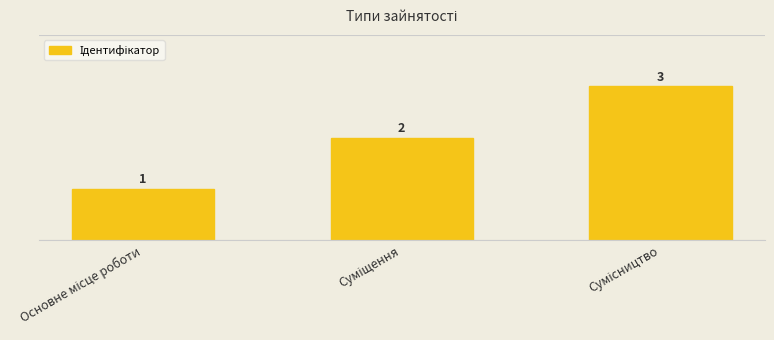

What is the value of the 1st bar from the left?

1